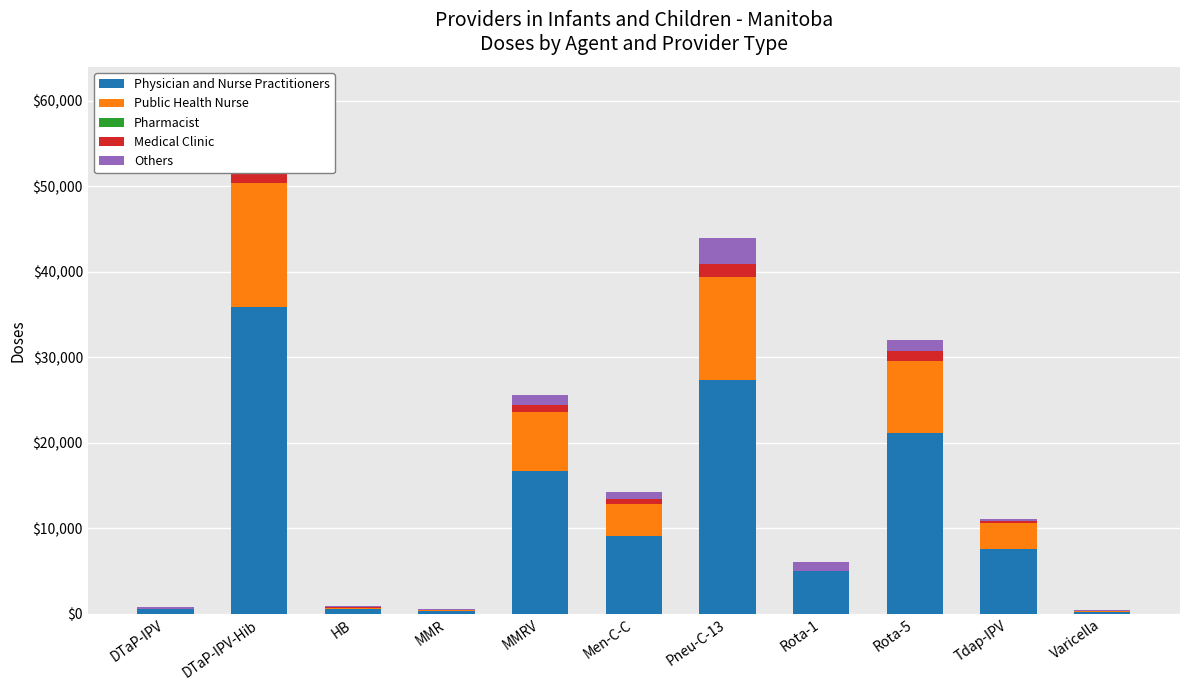

Is it true that Pharmacist equals 0 at Pneu-C-13?

True